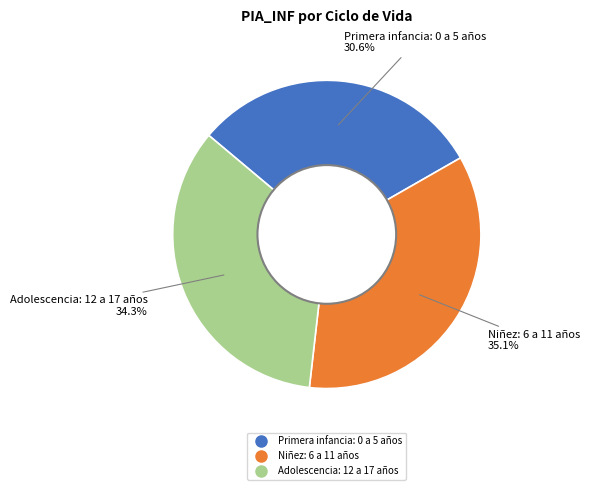

Approximately how many times larger is the value at Adolescencia: 12 a 17 años compared to Primera infancia: 0 a 5 años?

1.1